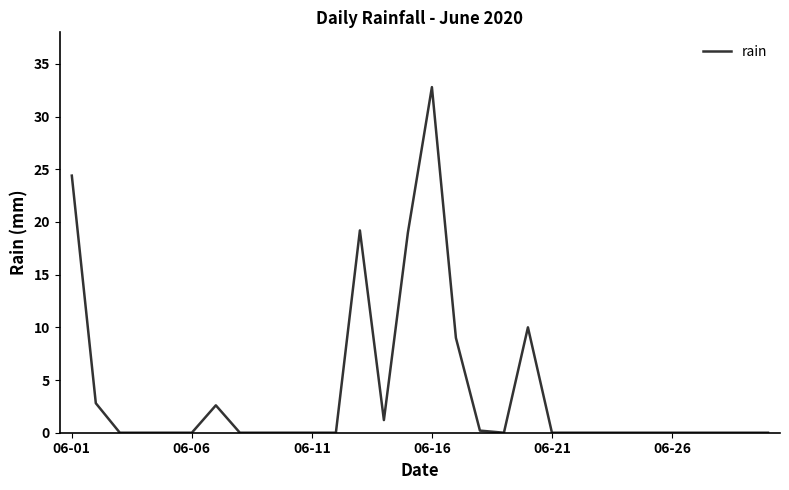

Reading left to right, list all the values displayed in this chart.

24.4	2.8	0.0	0.0	0.0	0.0	2.6	0.0	0.0	0.0	0.0	0.0	19.2	1.2	19.0	32.8	9.0	0.2	0.0	10.0	0.0	0.0	0.0	0.0	0.0	0.0	0.0	0.0	0.0	0.0